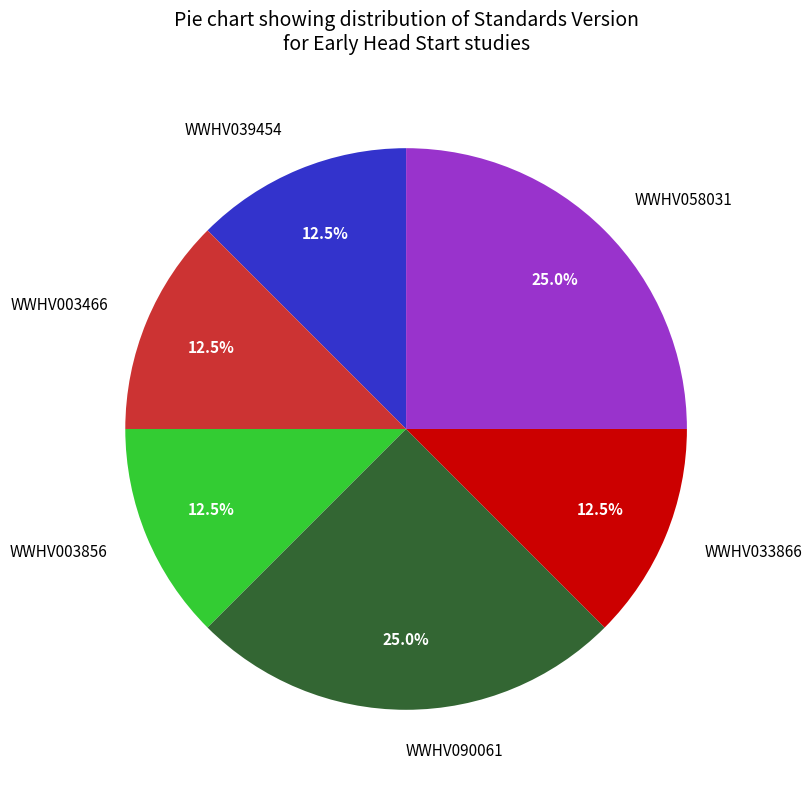

Is WWHV003856 the majority of the pie?

No